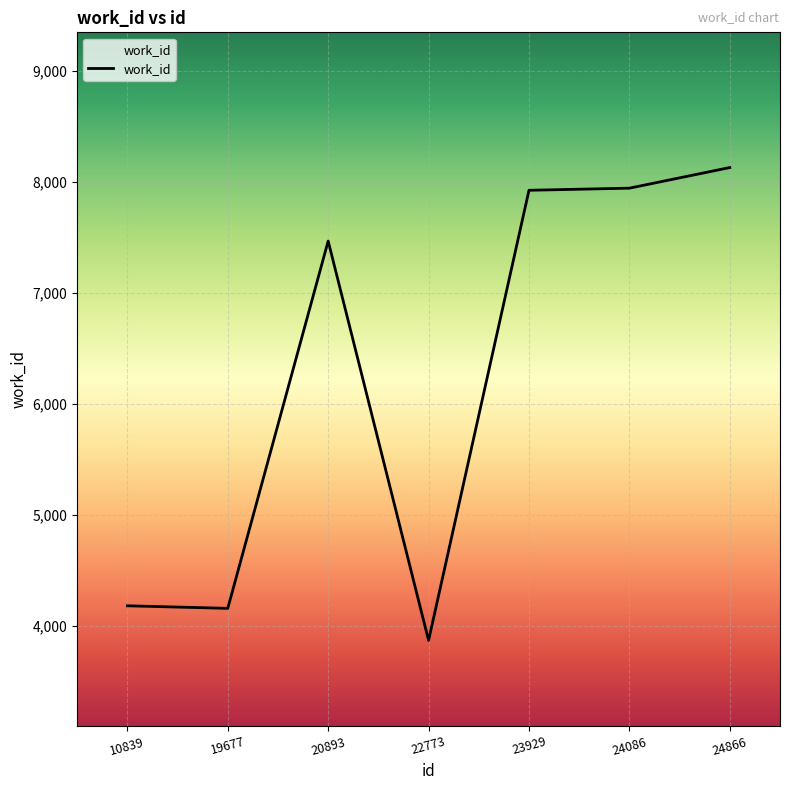

Does the chart have visible grid lines?

Yes